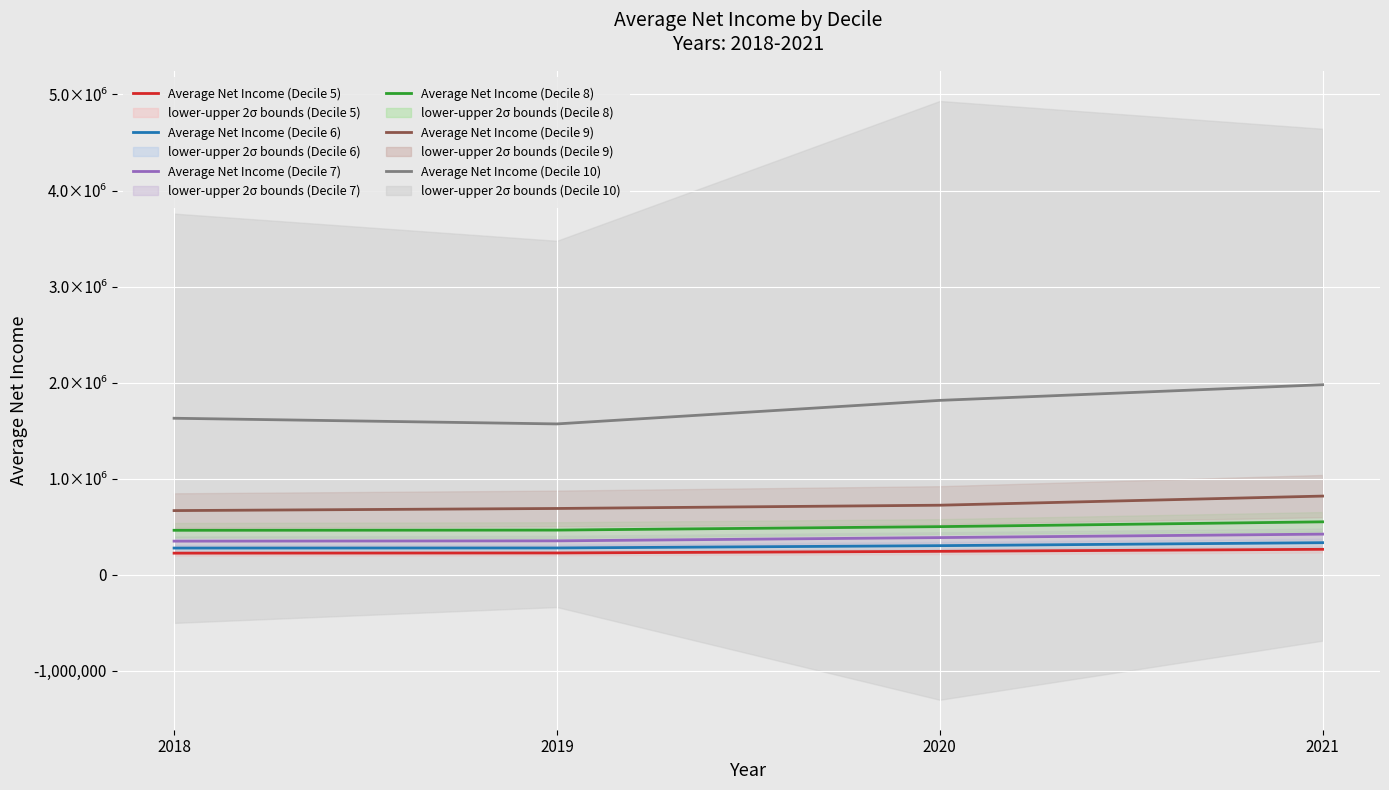

Rank the categories by Average Net Income (Decile 8) value from lowest to highest.

2018, 2019, 2020, 2021